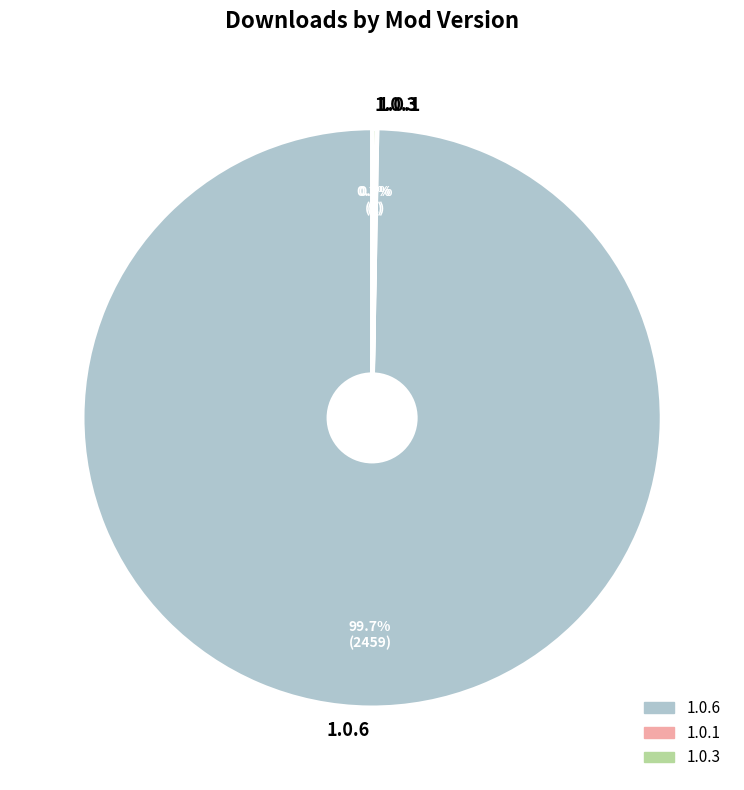

What is the largest slice in the pie chart?

1.0.6